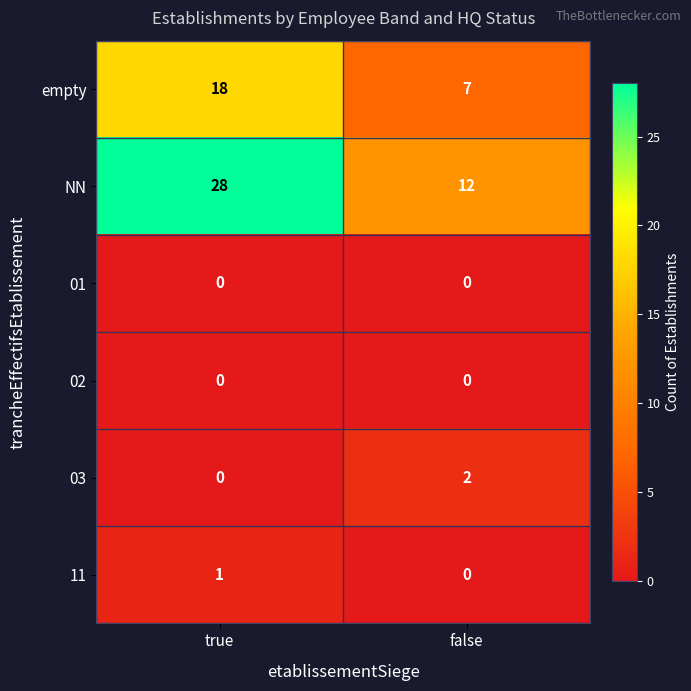

Which series has the largest total across all categories?

NN